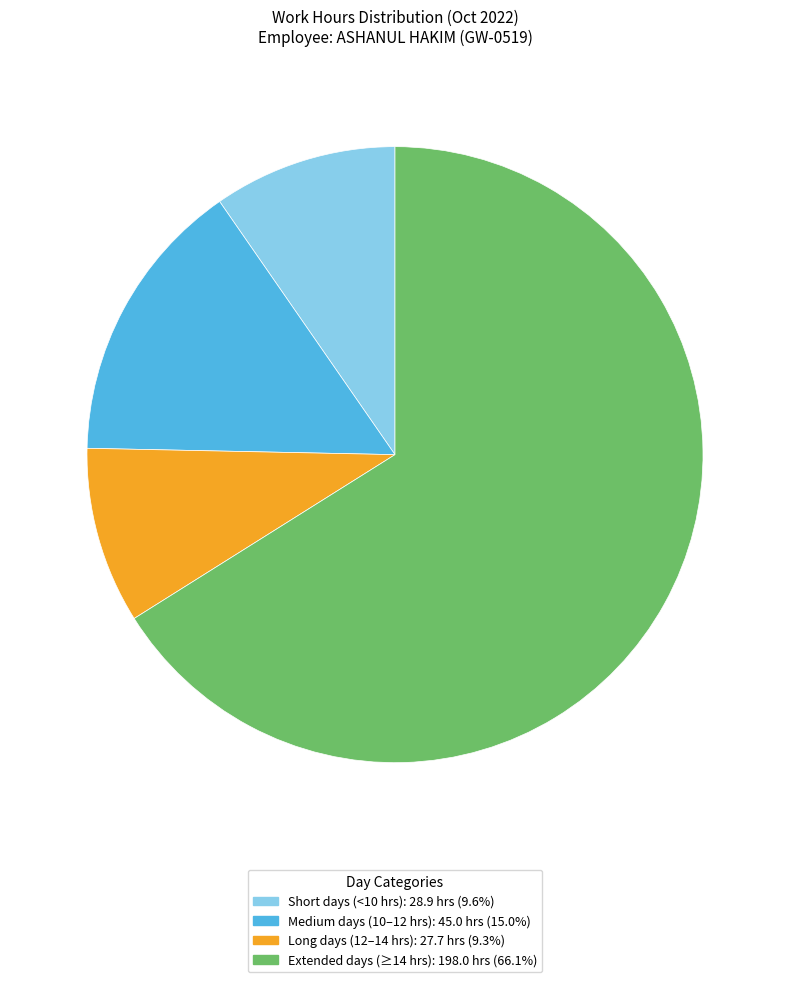

Does any single category account for the majority?

Yes